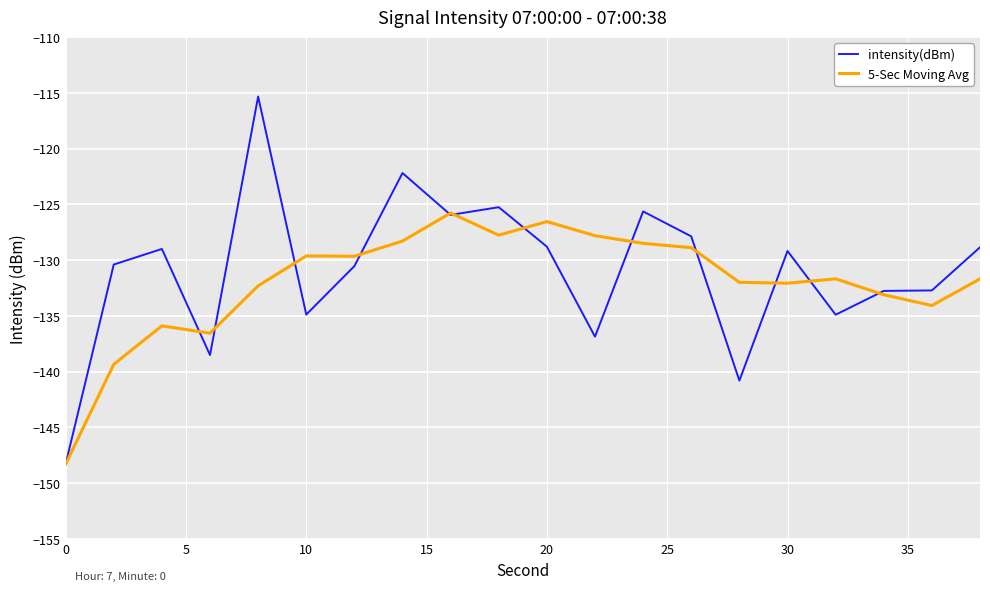

Which series has the largest total across all categories?

intensity(dBm)